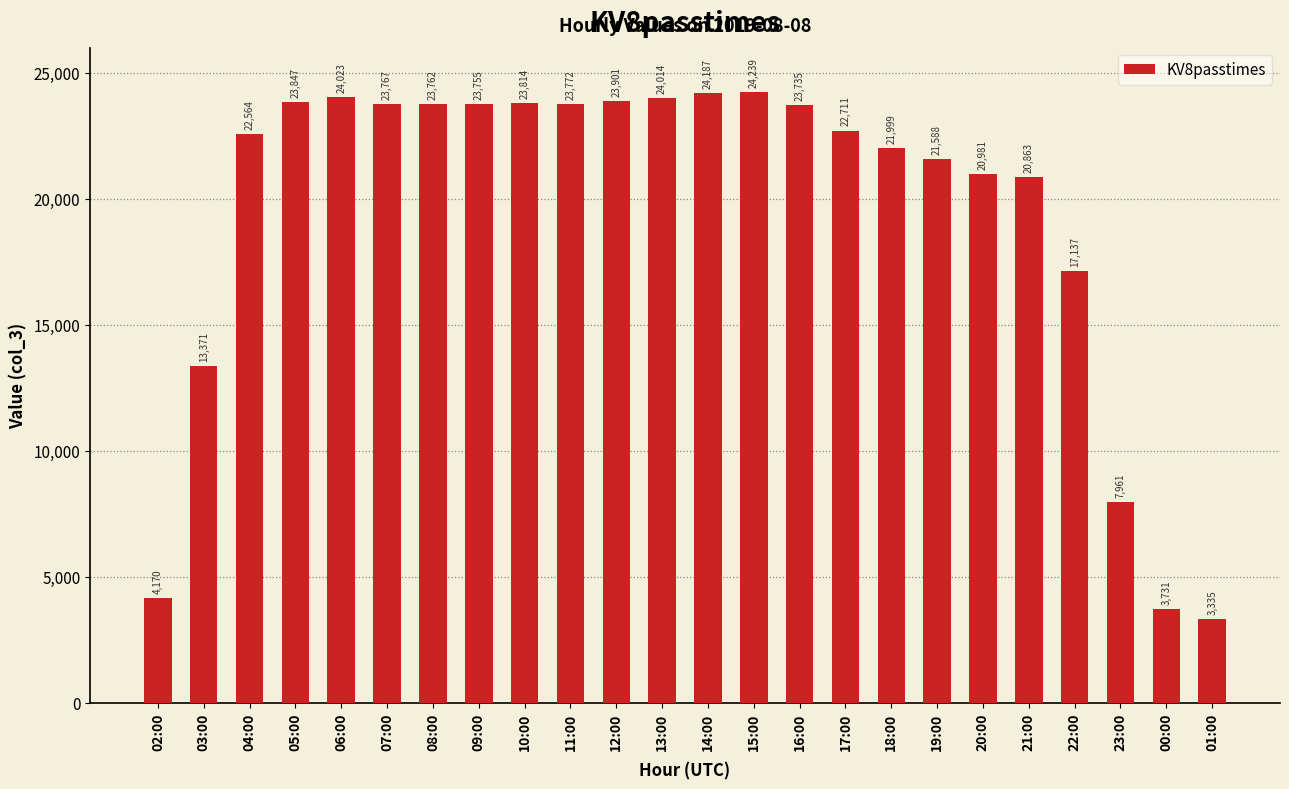

The value at 22:00 is 17137. True or false?

True